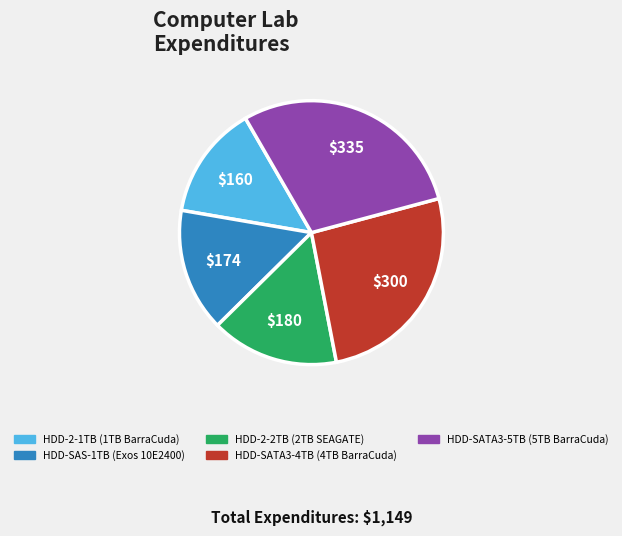

Is the sum of HDD-SAS-1TB (Exos 10E2400) and HDD-SATA3-5TB (5TB BarraCuda) greater than half?

No